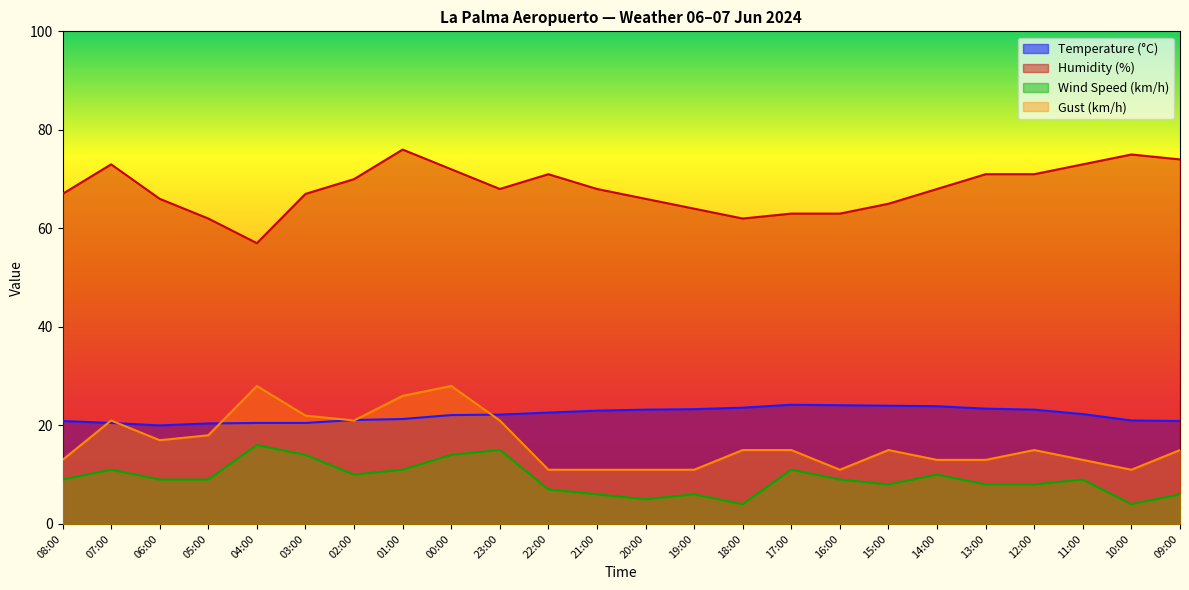

Reading right to left, list all the values displayed in this chart.

Temperature (°C): 09:00=20.9	10:00=21.0	11:00=22.3	12:00=23.2	13:00=23.4	14:00=23.9	15:00=24.0	16:00=24.1	17:00=24.2	18:00=23.6	19:00=23.3	20:00=23.2	21:00=23.0	22:00=22.6	23:00=22.2	00:00=22.1	01:00=21.3	02:00=21.1	03:00=20.5	04:00=20.5	05:00=20.4	06:00=20.0	07:00=20.5	08:00=20.9
Humidity (%): 09:00=74.0	10:00=75.0	11:00=73.0	12:00=71.0	13:00=71.0	14:00=68.0	15:00=65.0	16:00=63.0	17:00=63.0	18:00=62.0	19:00=64.0	20:00=66.0	21:00=68.0	22:00=71.0	23:00=68.0	00:00=72.0	01:00=76.0	02:00=70.0	03:00=67.0	04:00=57.0	05:00=62.0	06:00=66.0	07:00=73.0	08:00=67.0
Wind Speed (km/h): 09:00=6.0	10:00=4.0	11:00=9.0	12:00=8.0	13:00=8.0	14:00=10.0	15:00=8.0	16:00=9.0	17:00=11.0	18:00=4.0	19:00=6.0	20:00=5.0	21:00=6.0	22:00=7.0	23:00=15.0	00:00=14.0	01:00=11.0	02:00=10.0	03:00=14.0	04:00=16.0	05:00=9.0	06:00=9.0	07:00=11.0	08:00=9.0
Gust (km/h): 09:00=15.0	10:00=11.0	11:00=13.0	12:00=15.0	13:00=13.0	14:00=13.0	15:00=15.0	16:00=11.0	17:00=15.0	18:00=15.0	19:00=11.0	20:00=11.0	21:00=11.0	22:00=11.0	23:00=21.0	00:00=28.0	01:00=26.0	02:00=21.0	03:00=22.0	04:00=28.0	05:00=18.0	06:00=17.0	07:00=21.0	08:00=13.0